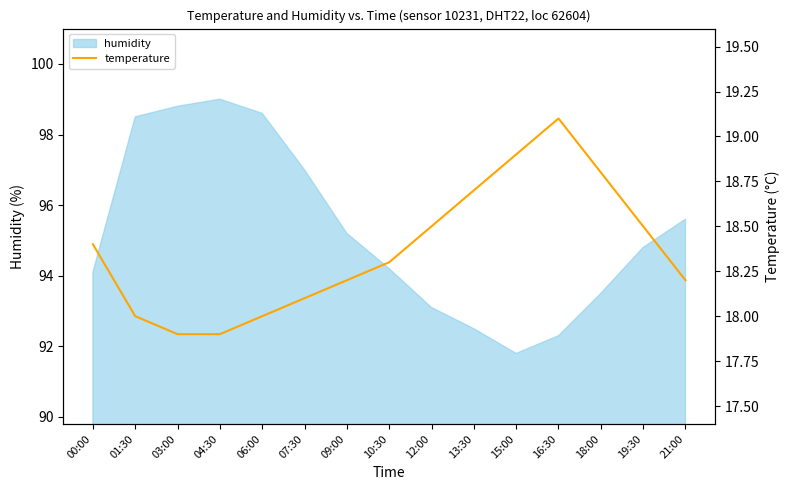

Is it true that the value at 18:00 is 25.8?

False